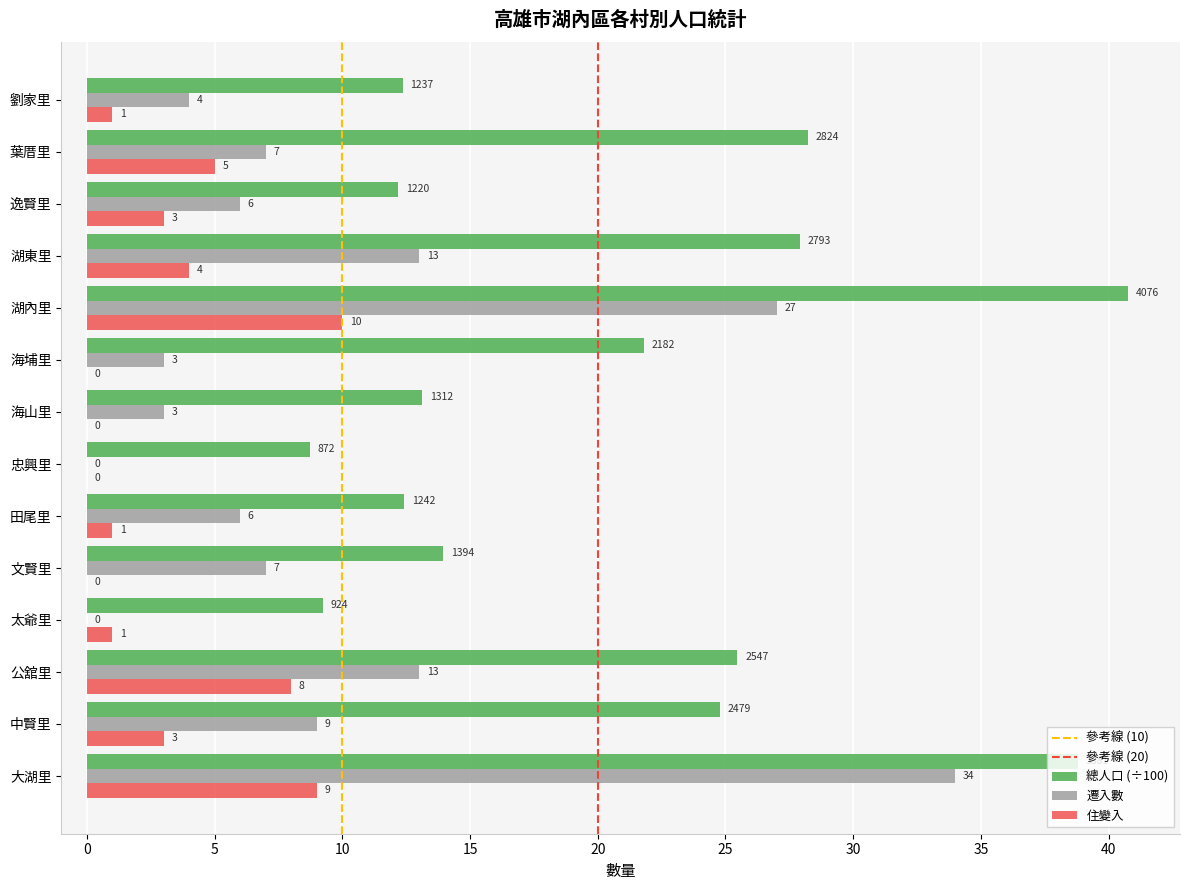

Which series changed the most between 大湖里 and 葉厝里?

遷入數